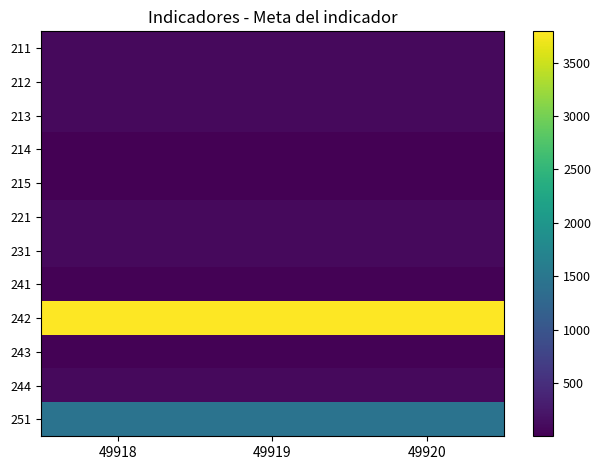

Reading left to right, what are all the values shown in this chart?

211: 49918=100	49919=100	49920=100
212: 49918=100	49919=100	49920=100
213: 49918=100	49919=100	49920=100
214: 49918=3	49919=3	49920=3
215: 49918=1	49919=1	49920=1
221: 49918=100	49919=100	49920=100
231: 49918=100	49919=100	49920=100
241: 49918=24	49919=24	49920=24
242: 49918=3792	49919=3792	49920=3792
243: 49918=16	49919=16	49920=16
244: 49918=100	49919=100	49920=100
251: 49918=1440	49919=1440	49920=1440